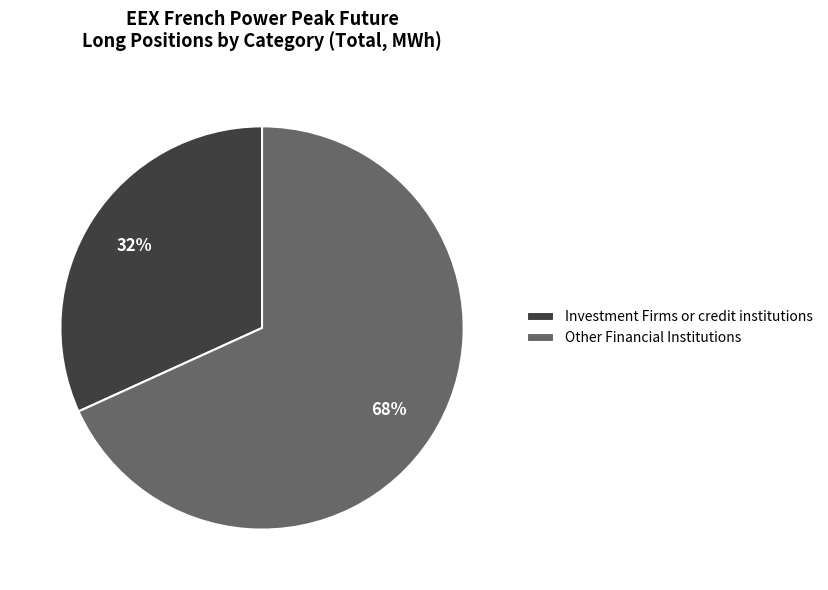

What is the majority slice?

Other Financial Institutions